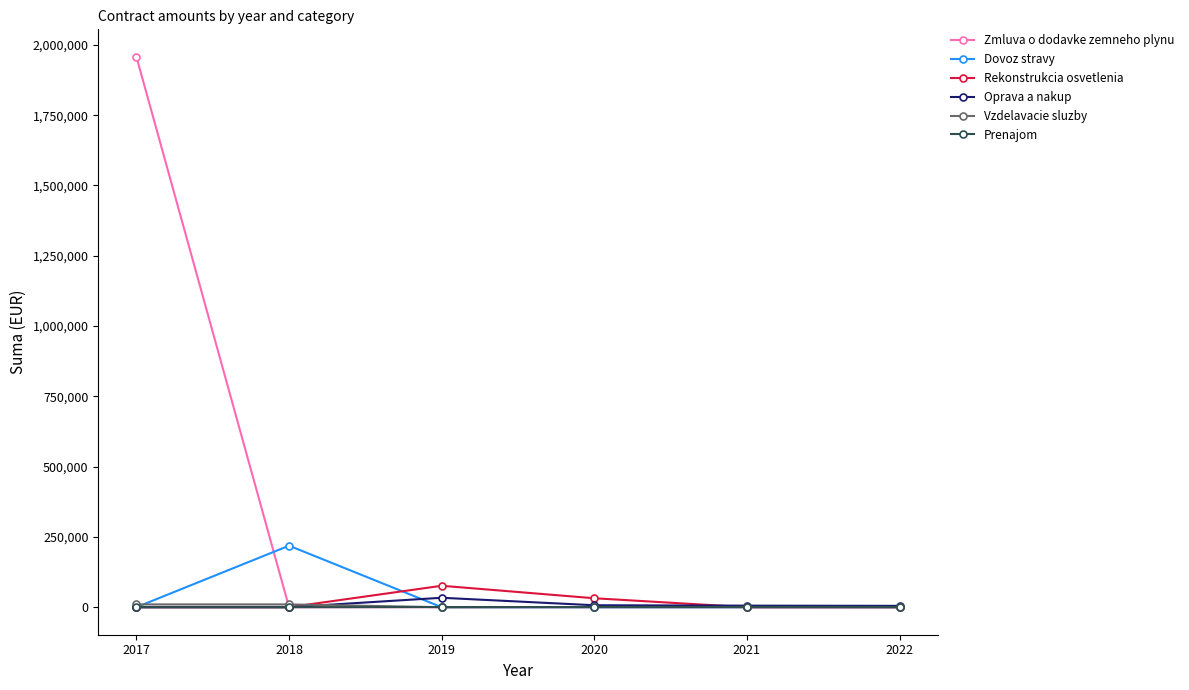

Which series has the widest spread of values?

Zmluva o dodavke zemneho plynu